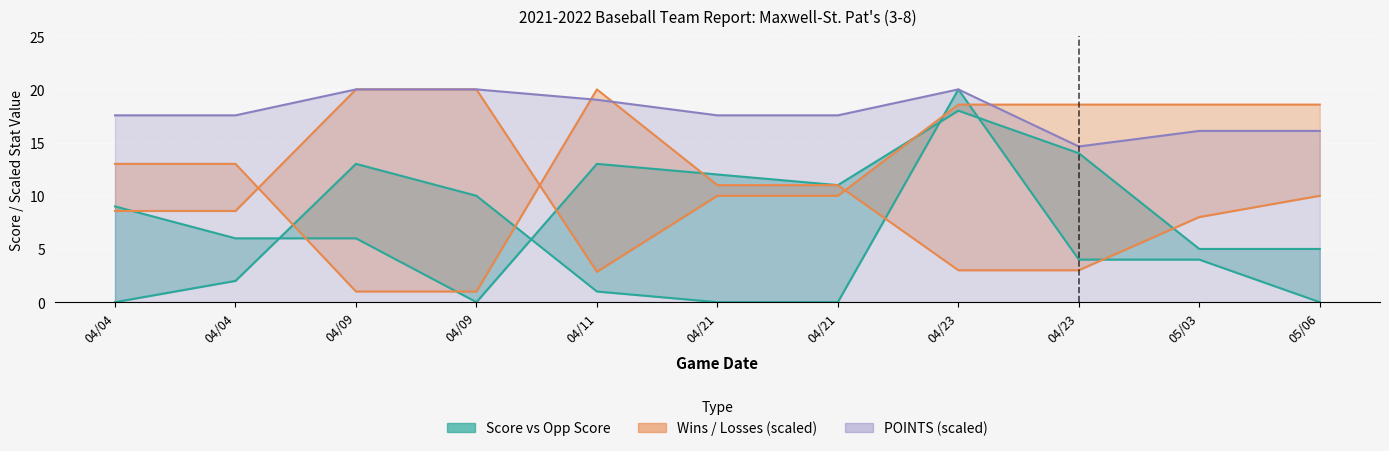

What is the difference between the maximum and second lowest values in the SCORE series?

20